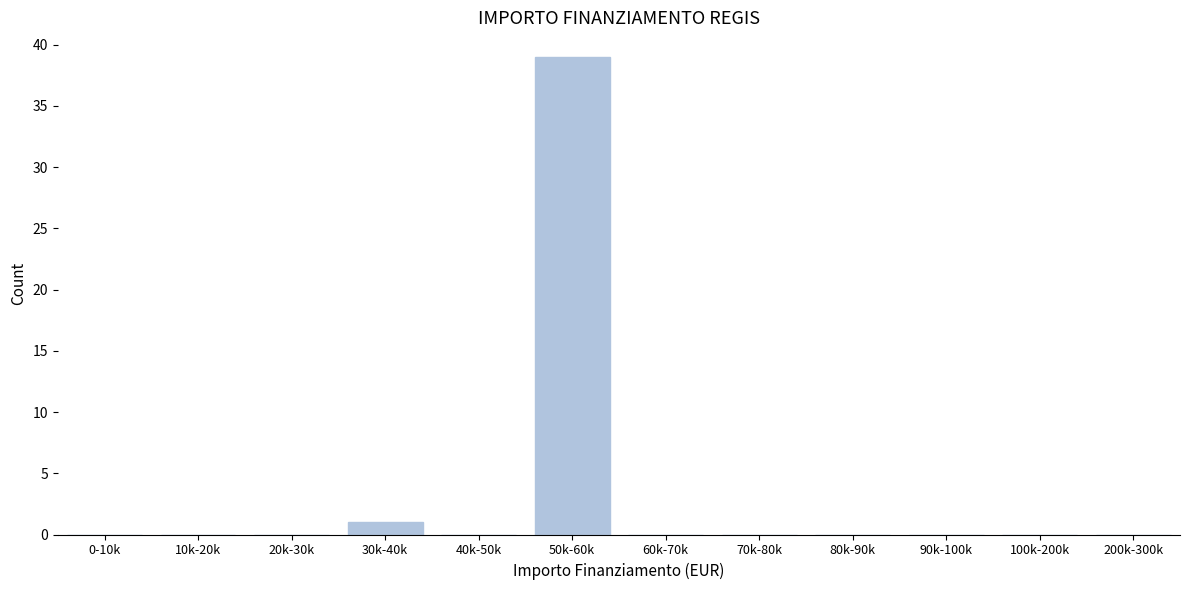

Reading left to right, what are all the values shown in this chart?

0-10k=0	10k-20k=0	20k-30k=0	30k-40k=1	40k-50k=0	50k-60k=39	60k-70k=0	70k-80k=0	80k-90k=0	90k-100k=0	100k-200k=0	200k-300k=0